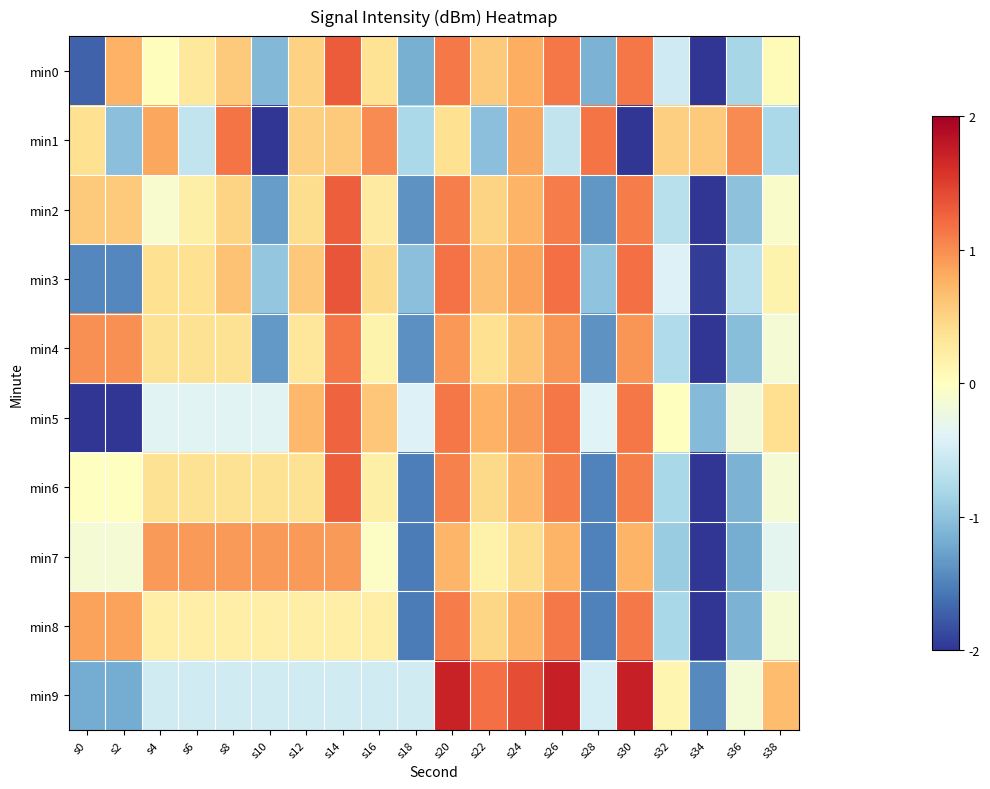

Reading left to right, extract all data points from this chart.

min0: s0=-1.7	s2=0.8	s4=0.0	s6=0.3	s8=0.6	s10=-1.1	s12=0.5	s14=1.3	s16=0.3	s18=-1.2	s20=1.1	s22=0.6	s24=0.8	s26=1.1	s28=-1.1	s30=1.1	s32=-0.5	s34=-2.1	s36=-0.8	s38=0.1
min1: s0=0.4	s2=-1.0	s4=0.8	s6=-0.6	s8=1.2	s10=-2.0	s12=0.5	s14=0.6	s16=1.0	s18=-0.8	s20=0.4	s22=-1.0	s24=0.8	s26=-0.6	s28=1.2	s30=-2.0	s32=0.5	s34=0.6	s36=1.0	s38=-0.8
min2: s0=0.6	s2=0.6	s4=-0.1	s6=0.2	s8=0.5	s10=-1.3	s12=0.4	s14=1.3	s16=0.3	s18=-1.4	s20=1.1	s22=0.5	s24=0.7	s26=1.1	s28=-1.3	s30=1.1	s32=-0.7	s34=-2.4	s36=-1.0	s38=-0.1
min3: s0=-1.5	s2=-1.5	s4=0.4	s6=0.4	s8=0.6	s10=-1.0	s12=0.6	s14=1.4	s16=0.4	s18=-1.0	s20=1.2	s22=0.6	s24=0.9	s26=1.2	s28=-1.0	s30=1.2	s32=-0.4	s34=-1.9	s36=-0.7	s38=0.1
min4: s0=1.0	s2=1.0	s4=0.4	s6=0.4	s8=0.4	s10=-1.3	s12=0.3	s14=1.1	s16=0.1	s18=-1.4	s20=0.9	s22=0.4	s24=0.6	s26=1.0	s28=-1.4	s30=1.0	s32=-0.8	s34=-2.4	s36=-1.0	s38=-0.2
min5: s0=-2.2	s2=-2.2	s4=-0.4	s6=-0.4	s8=-0.4	s10=-0.4	s12=0.7	s14=1.3	s16=0.6	s18=-0.4	s20=1.1	s22=0.8	s24=0.9	s26=1.1	s28=-0.4	s30=1.1	s32=0.0	s34=-1.1	s36=-0.2	s38=0.4
min6: s0=-0.0	s2=-0.0	s4=0.4	s6=0.4	s8=0.4	s10=0.4	s12=0.4	s14=1.3	s16=0.2	s18=-1.5	s20=1.1	s22=0.5	s24=0.7	s26=1.1	s28=-1.5	s30=1.1	s32=-0.8	s34=-2.6	s36=-1.1	s38=-0.1
min7: s0=-0.1	s2=-0.1	s4=0.9	s6=0.9	s8=0.9	s10=0.9	s12=0.9	s14=0.9	s16=-0.0	s18=-1.5	s20=0.7	s22=0.2	s24=0.4	s26=0.7	s28=-1.5	s30=0.7	s32=-0.9	s34=-2.5	s36=-1.2	s38=-0.3
min8: s0=0.9	s2=0.9	s4=0.2	s6=0.2	s8=0.2	s10=0.2	s12=0.2	s14=0.2	s16=0.2	s18=-1.5	s20=1.1	s22=0.5	s24=0.7	s26=1.1	s28=-1.5	s30=1.1	s32=-0.8	s34=-2.7	s36=-1.1	s38=-0.1
min9: s0=-1.2	s2=-1.2	s4=-0.5	s6=-0.5	s8=-0.5	s10=-0.5	s12=-0.5	s14=-0.5	s16=-0.5	s18=-0.5	s20=1.7	s22=1.2	s24=1.4	s26=1.7	s28=-0.5	s30=1.7	s32=0.1	s34=-1.4	s36=-0.2	s38=0.7